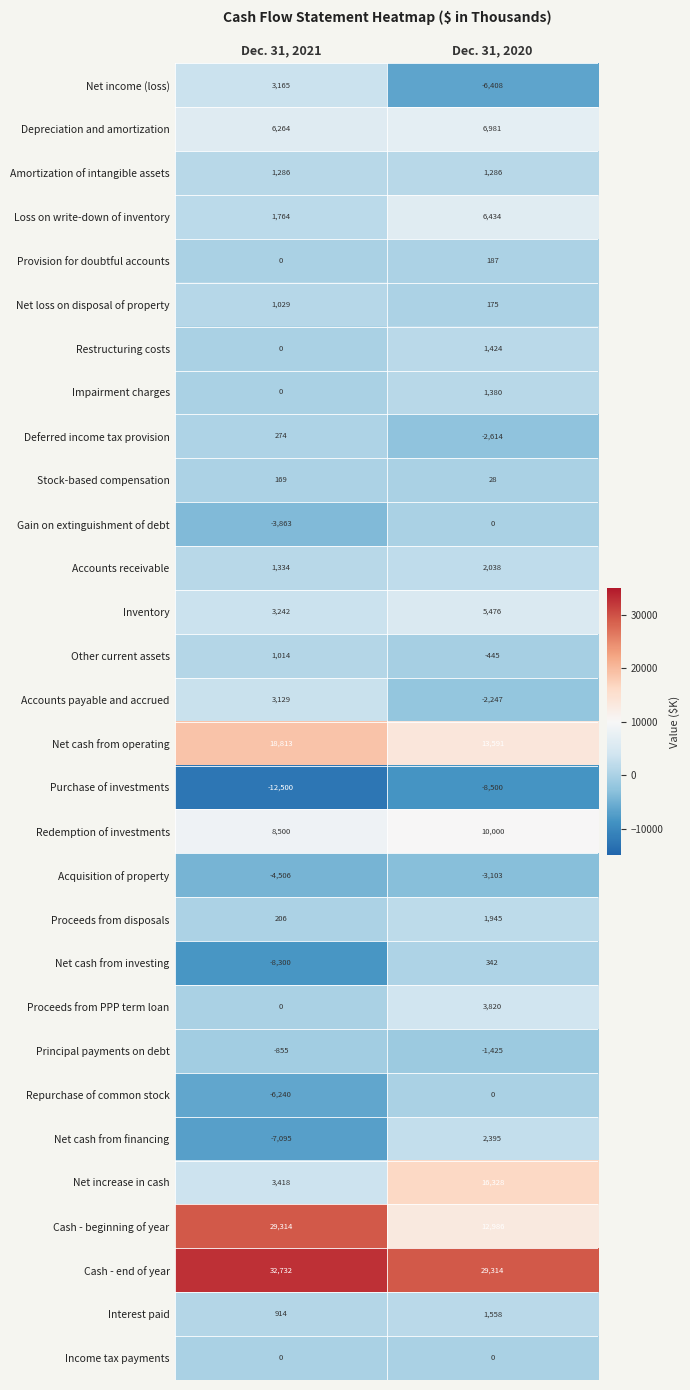

Which series has the widest spread of values?

Cash - beginning of year